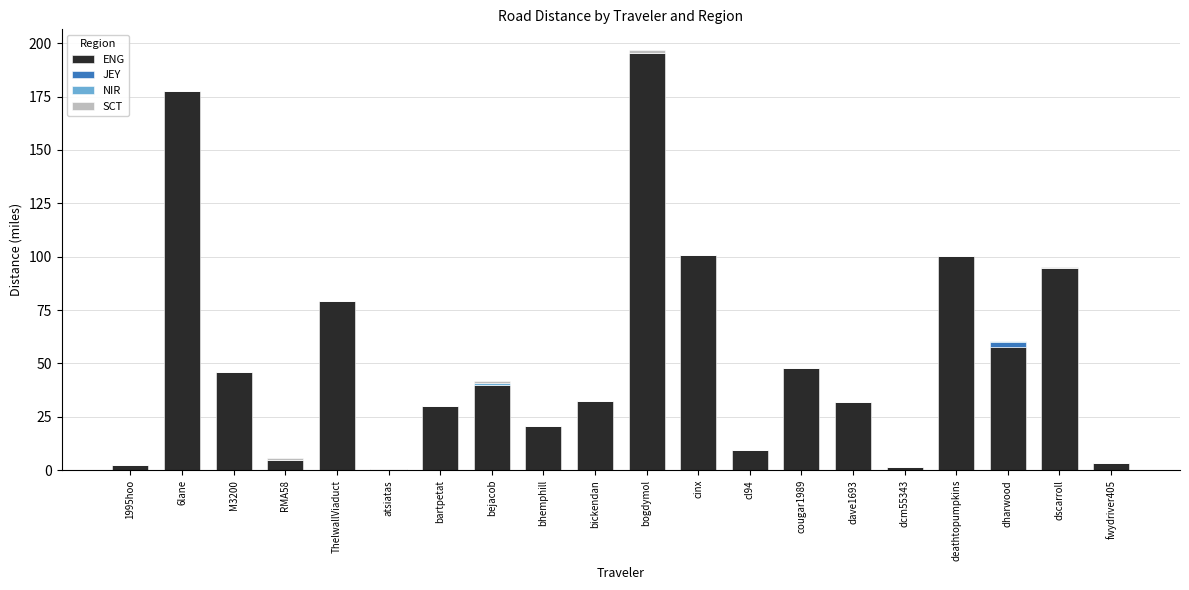

What is the approximate value of ENG at ThelwallViaduct?

79.1